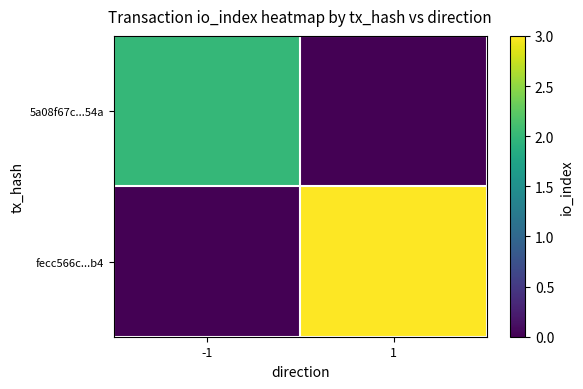

At how many categories does at least one series exceed 0?

2